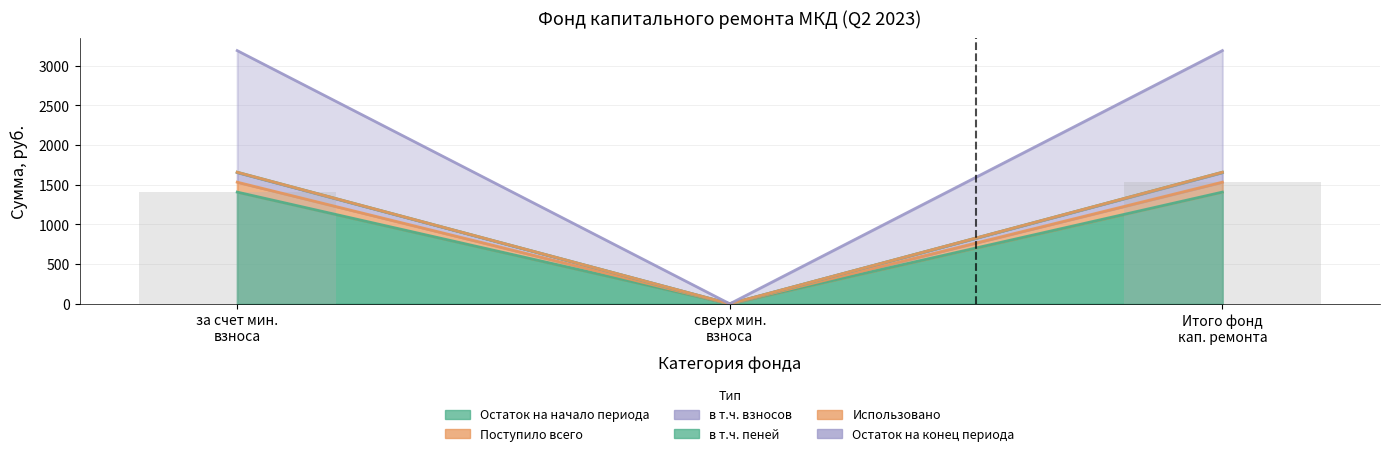

What is the label of the 3rd bar from the right?

за счет мин. взноса